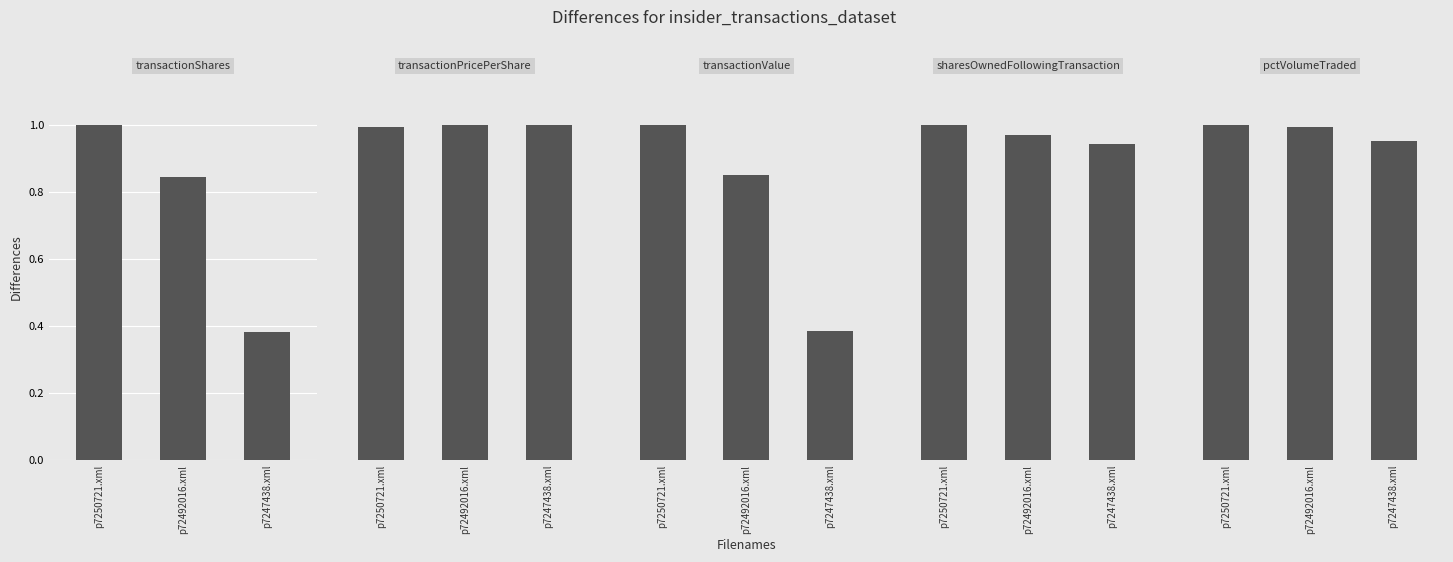

True or false: transactionPricePerShare has a value of 1.0 at p72492016.xml.

True